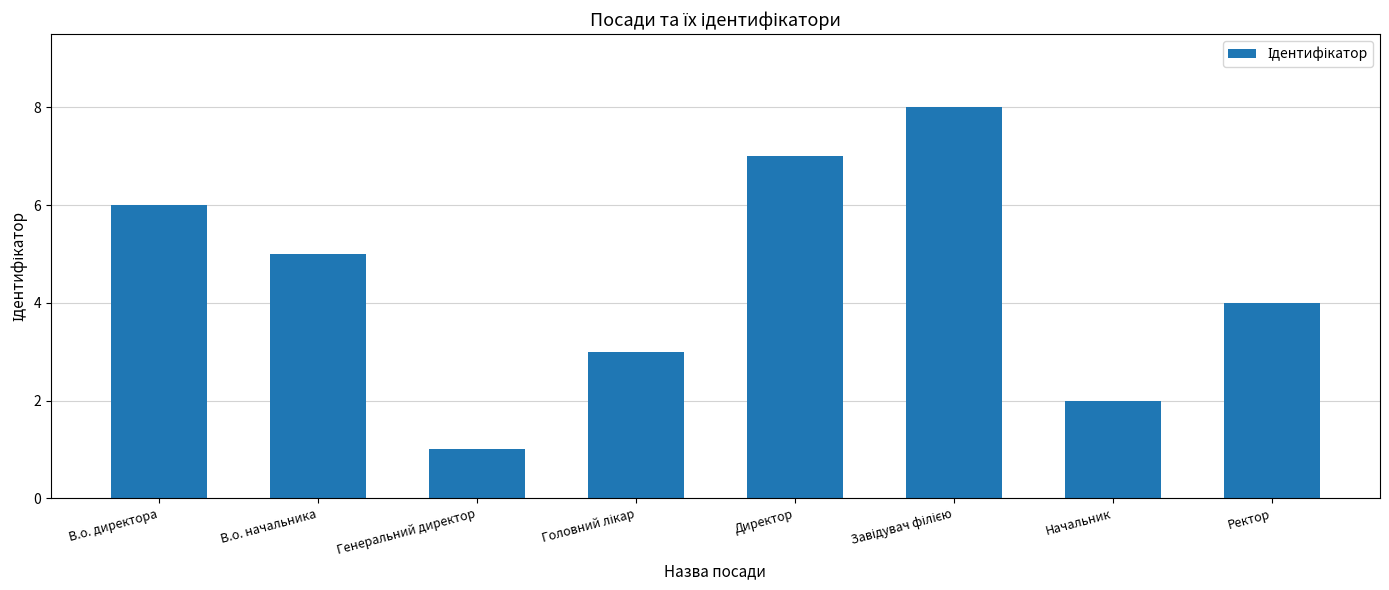

What is the greatest value displayed?

8